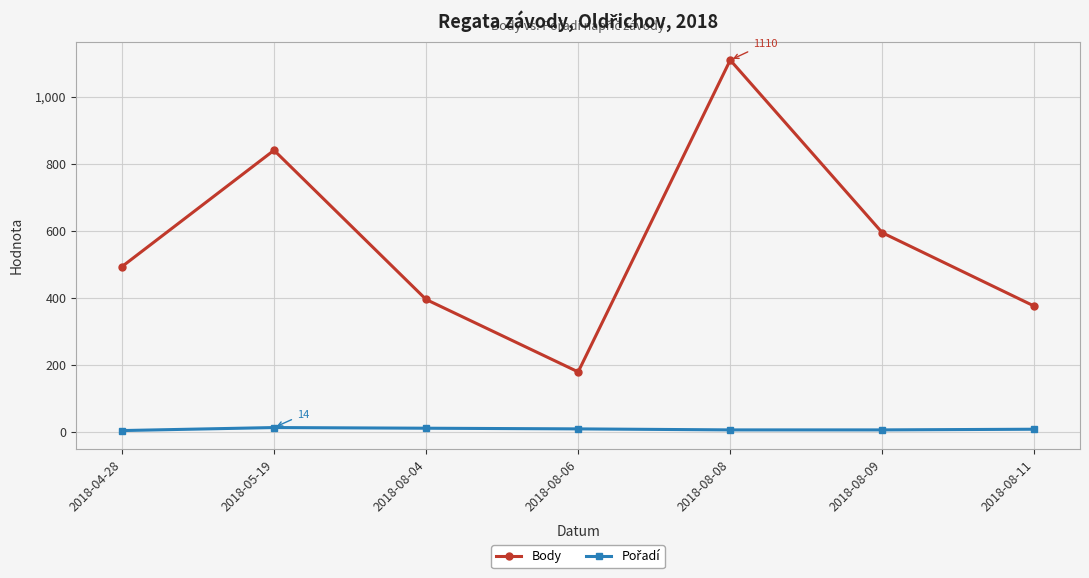

List the labels in order of Body value, largest first.

2018-08-08, 2018-05-19, 2018-08-09, 2018-04-28, 2018-08-04, 2018-08-11, 2018-08-06